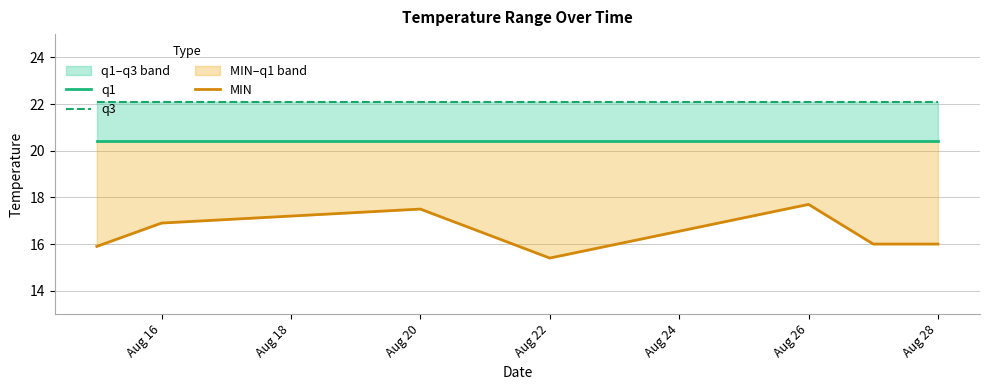

Which series has the largest total across all categories?

q3